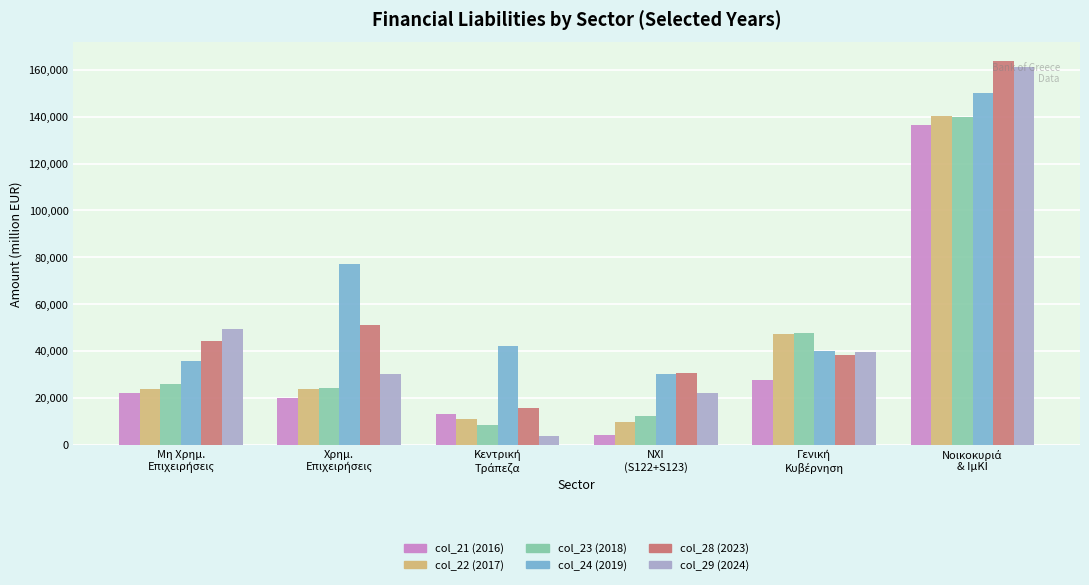

What is the total value across all series at ΝΧΙ
(S122+S123)?

109009.2